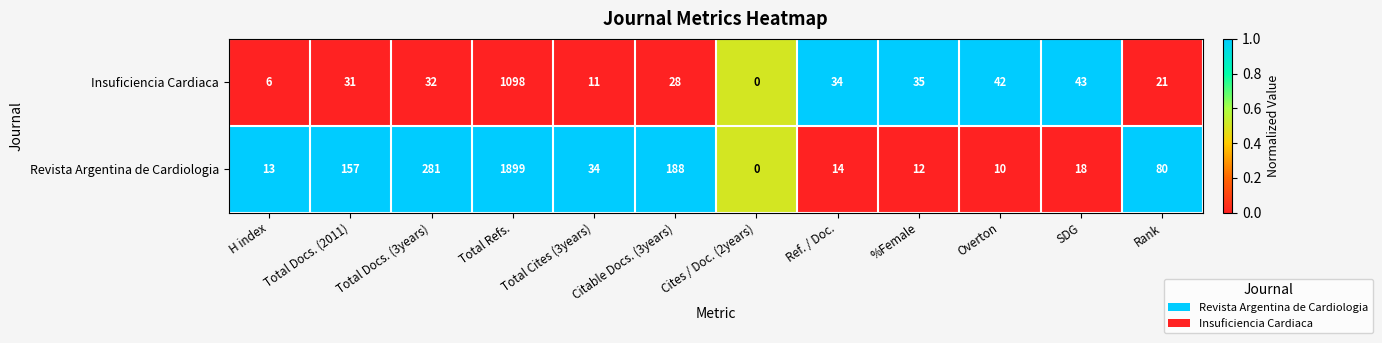

Which label corresponds to the largest value in the chart?

Total Refs.